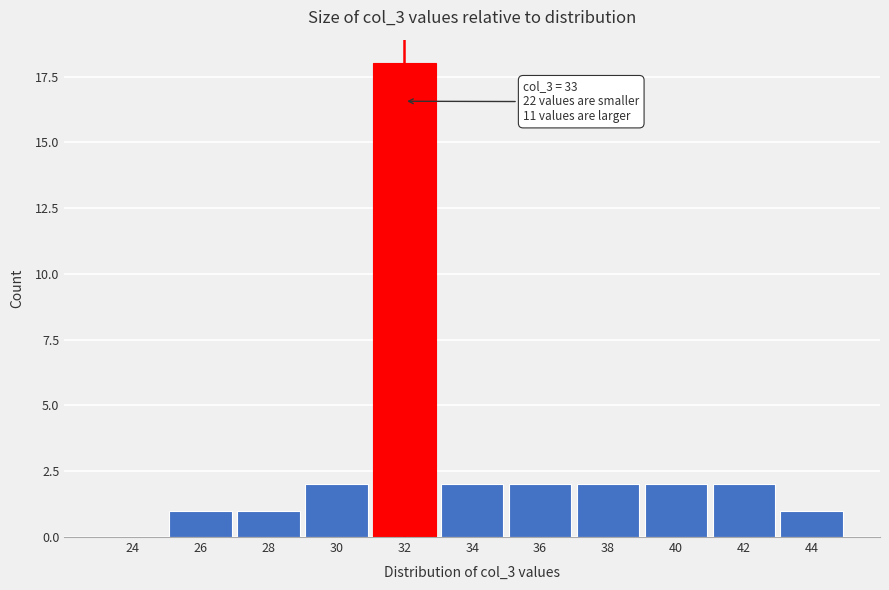

Reading right to left, transcribe all the data shown in this chart.

44=1	42=2	40=2	38=2	36=2	34=2	32=18	30=2	28=1	26=1	24=0